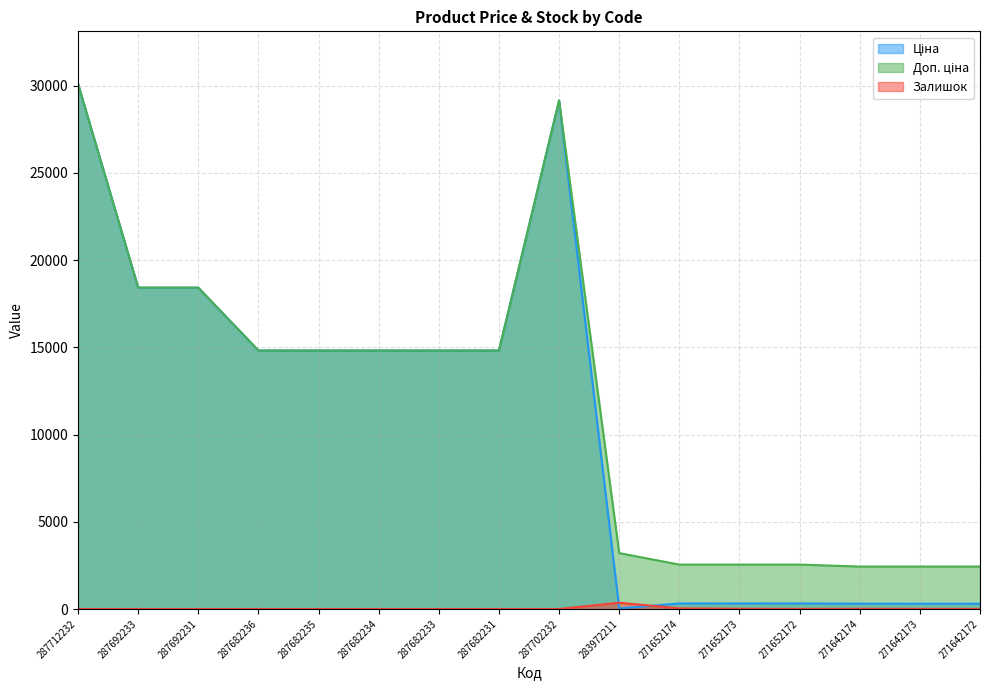

True or false: Залишок and Доп. ціна cross at least once.

False